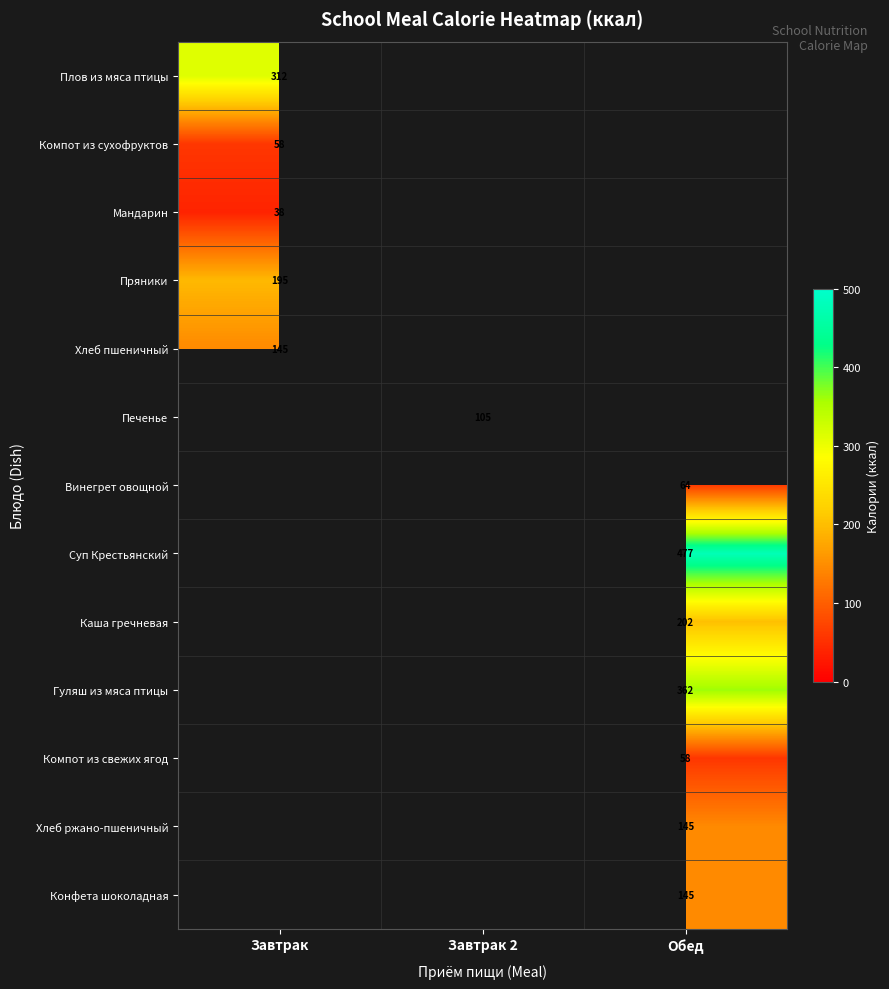

The value of Конфета шоколадная at Обед is 145. True or false?

True